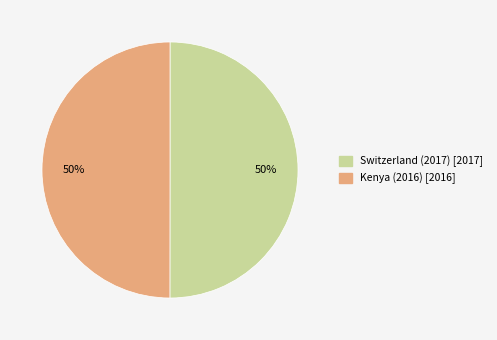

The Switzerland (2017) slice represents 50% of the pie. True or false?

True